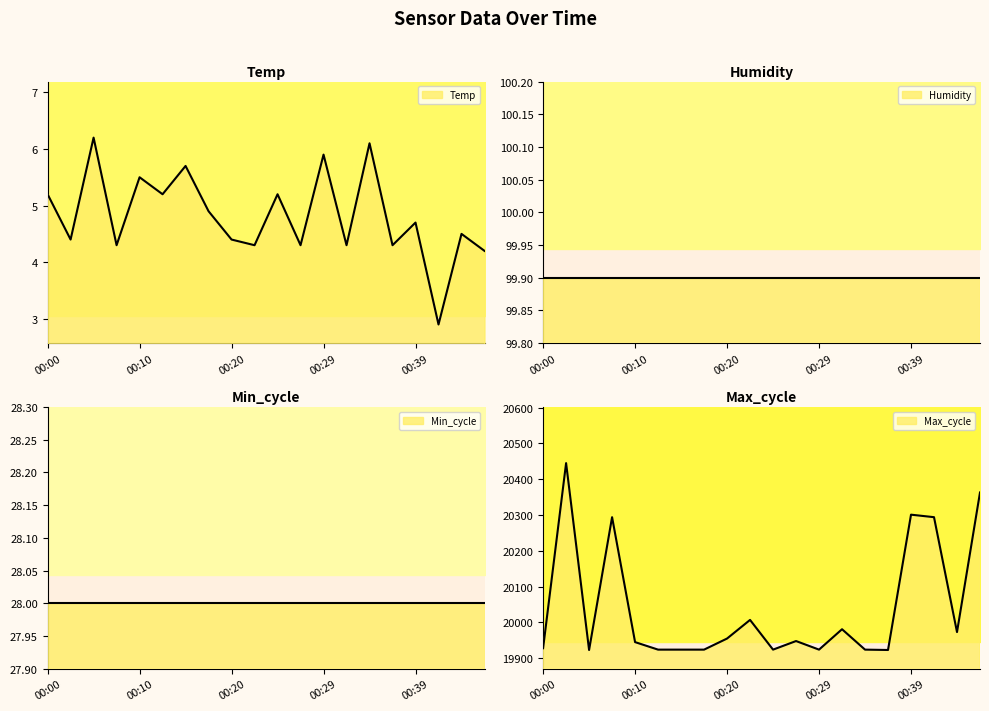

Where does the Max_cycle series first go above 19948?

00:02